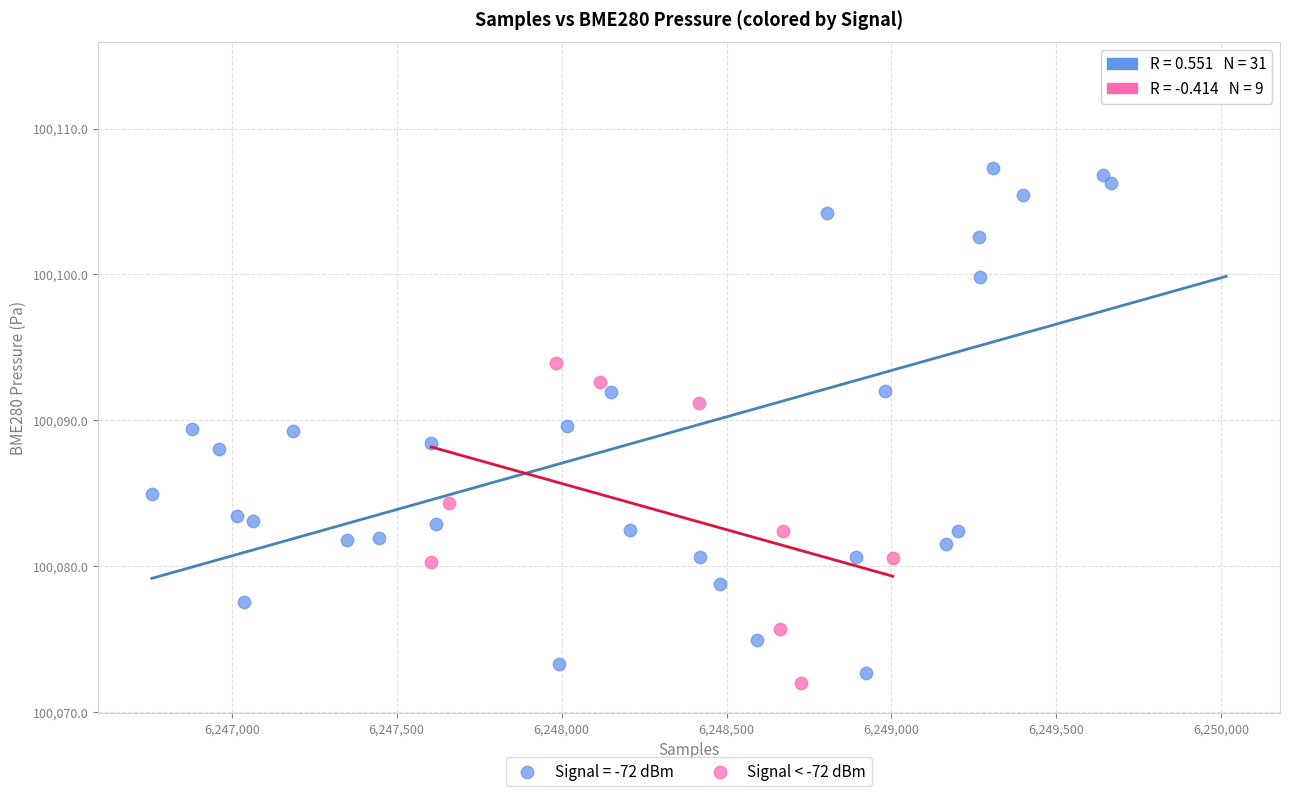

Which series contains the highest Y value?

Signal = -72 dBm